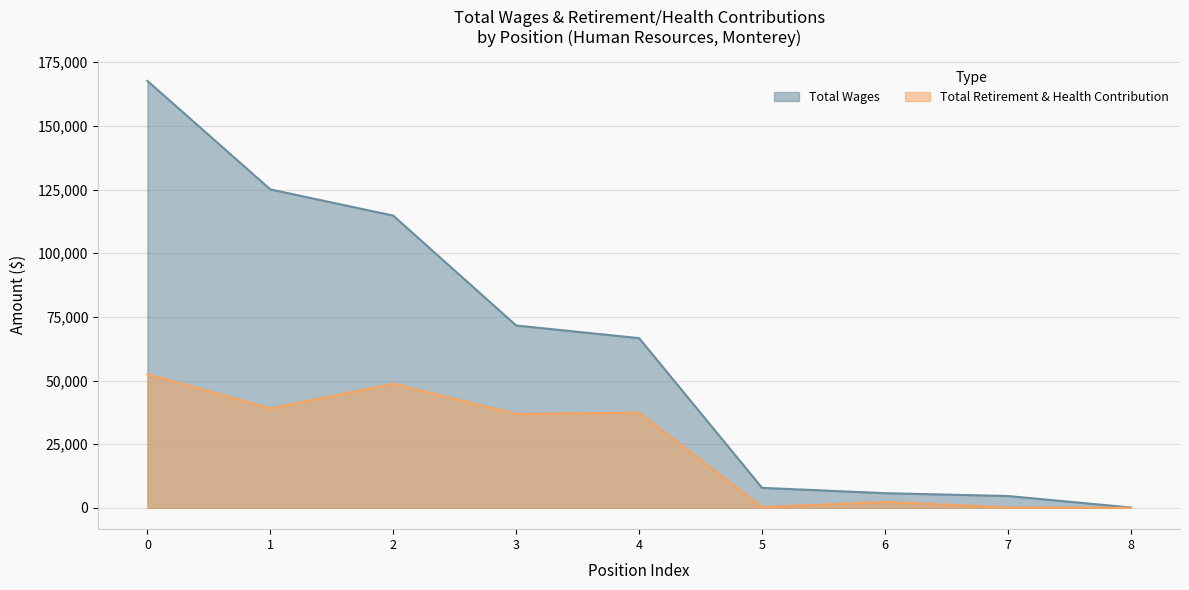

How many lines are shown in the chart?

2